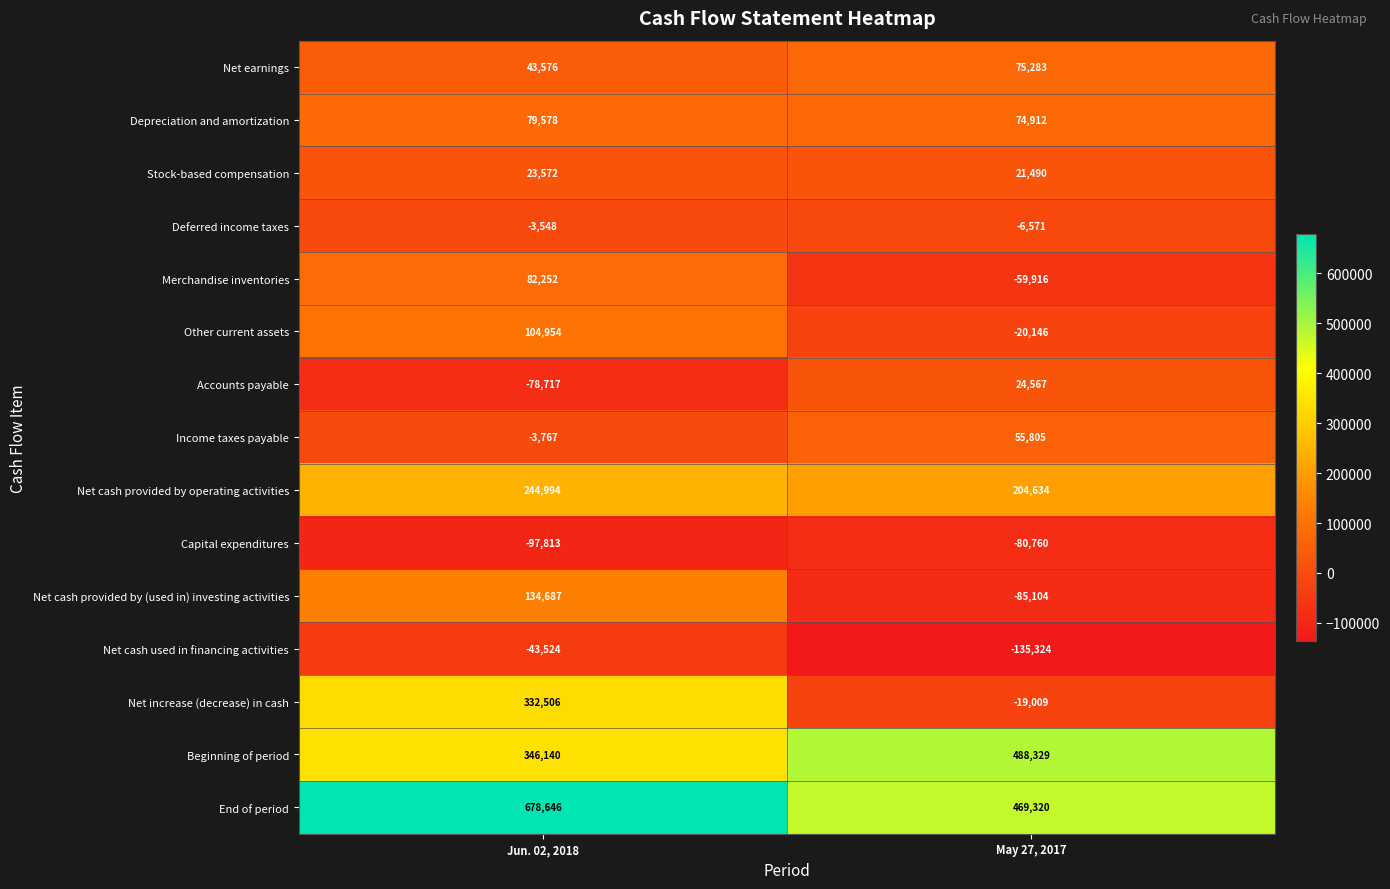

What is the total value across all series at May 27, 2017?

1007510